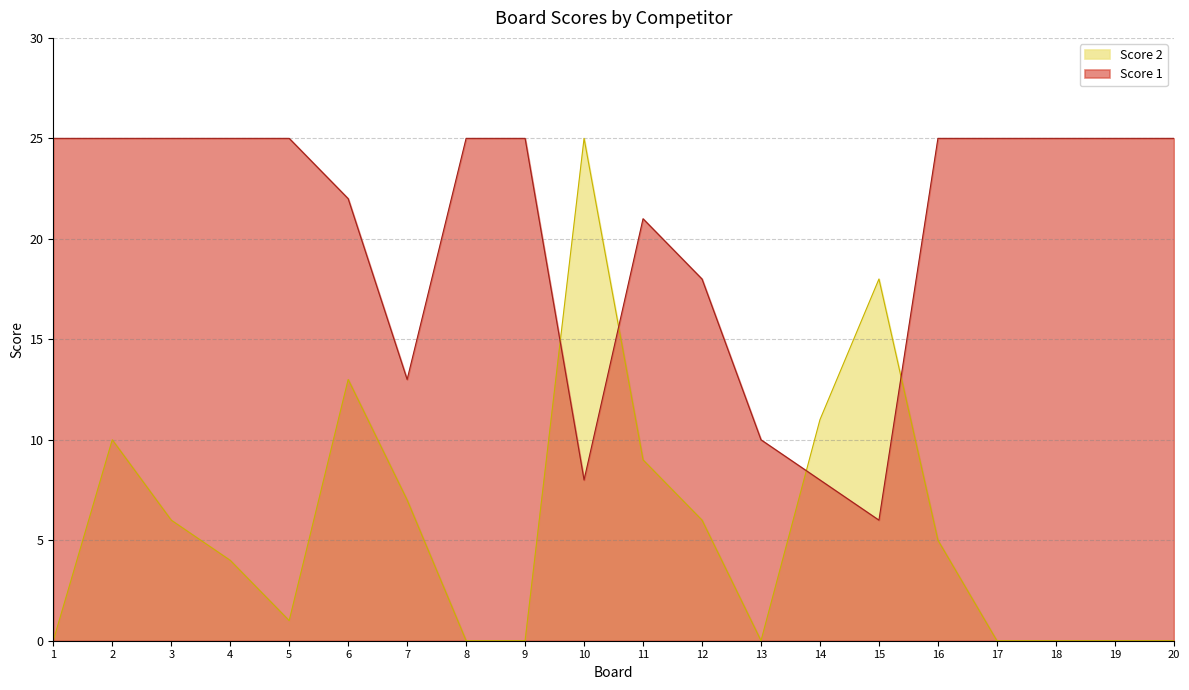

List the series in order of their overall mean, highest first.

Score 1, Score 2